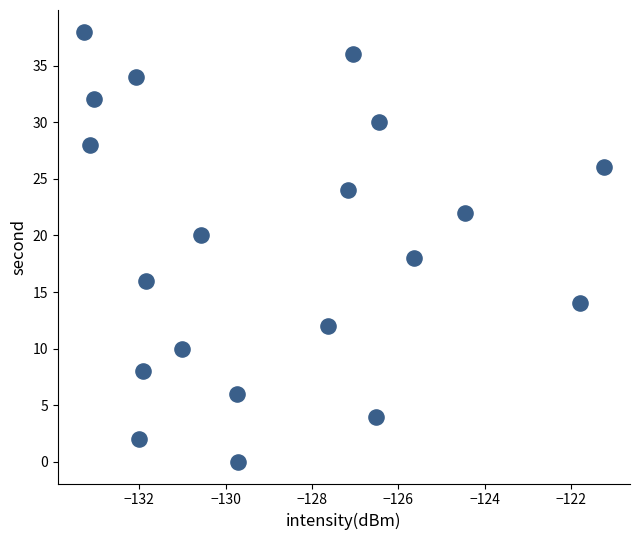

What is the range of Y values (max minus min)?

38